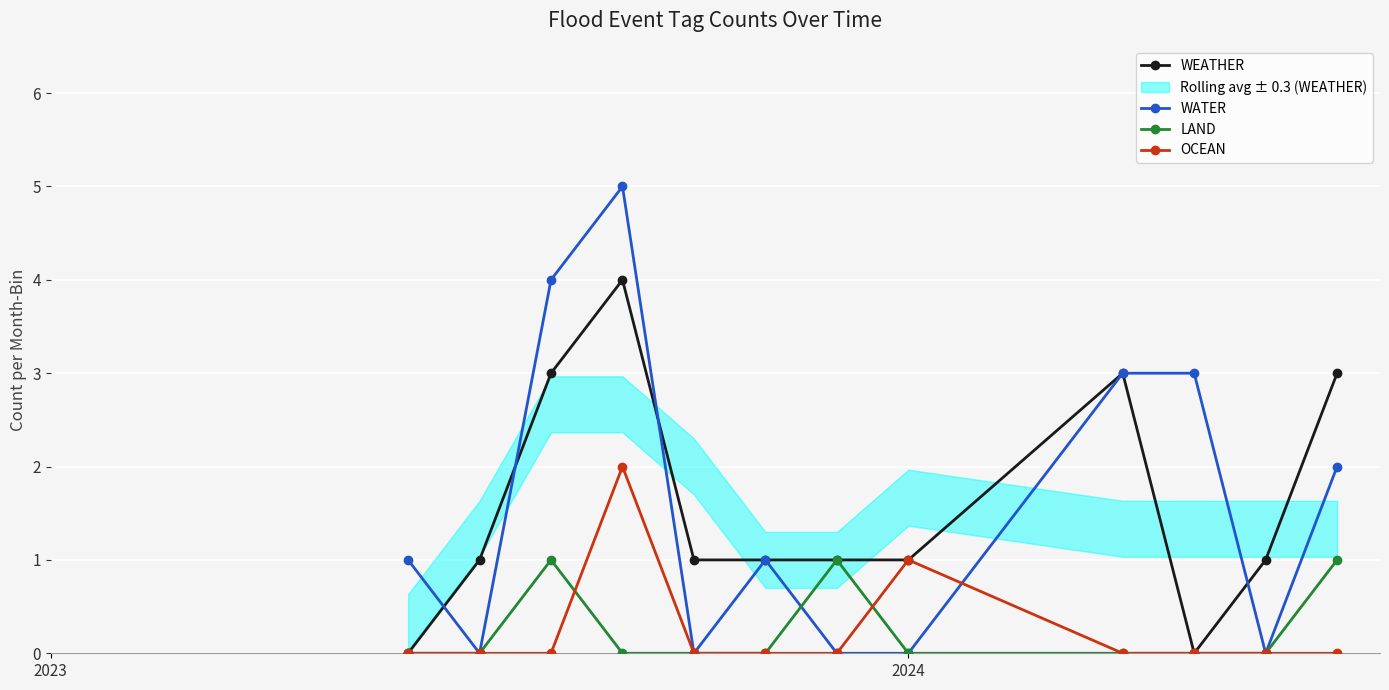

How many intersections are there between WATER and LAND?

1